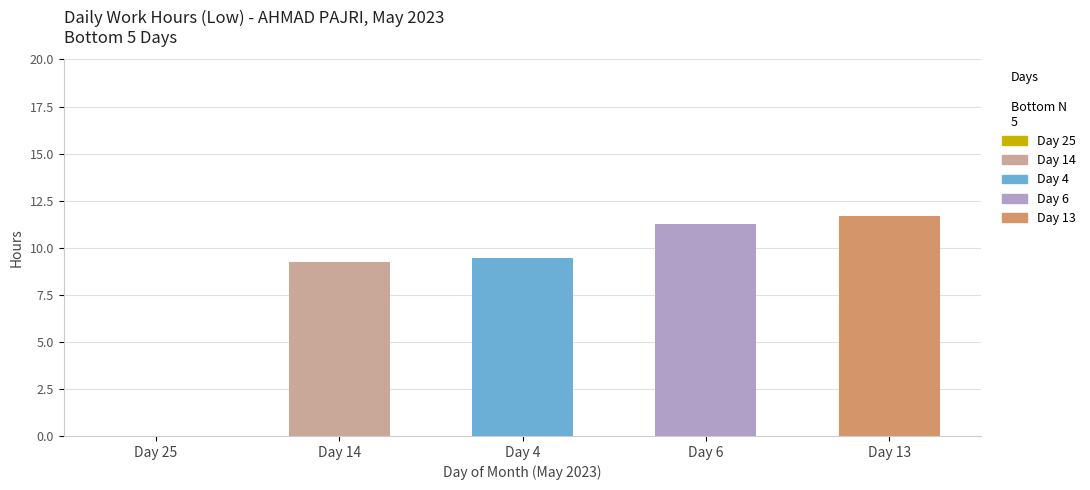

At which label is the value closest to 7?

14